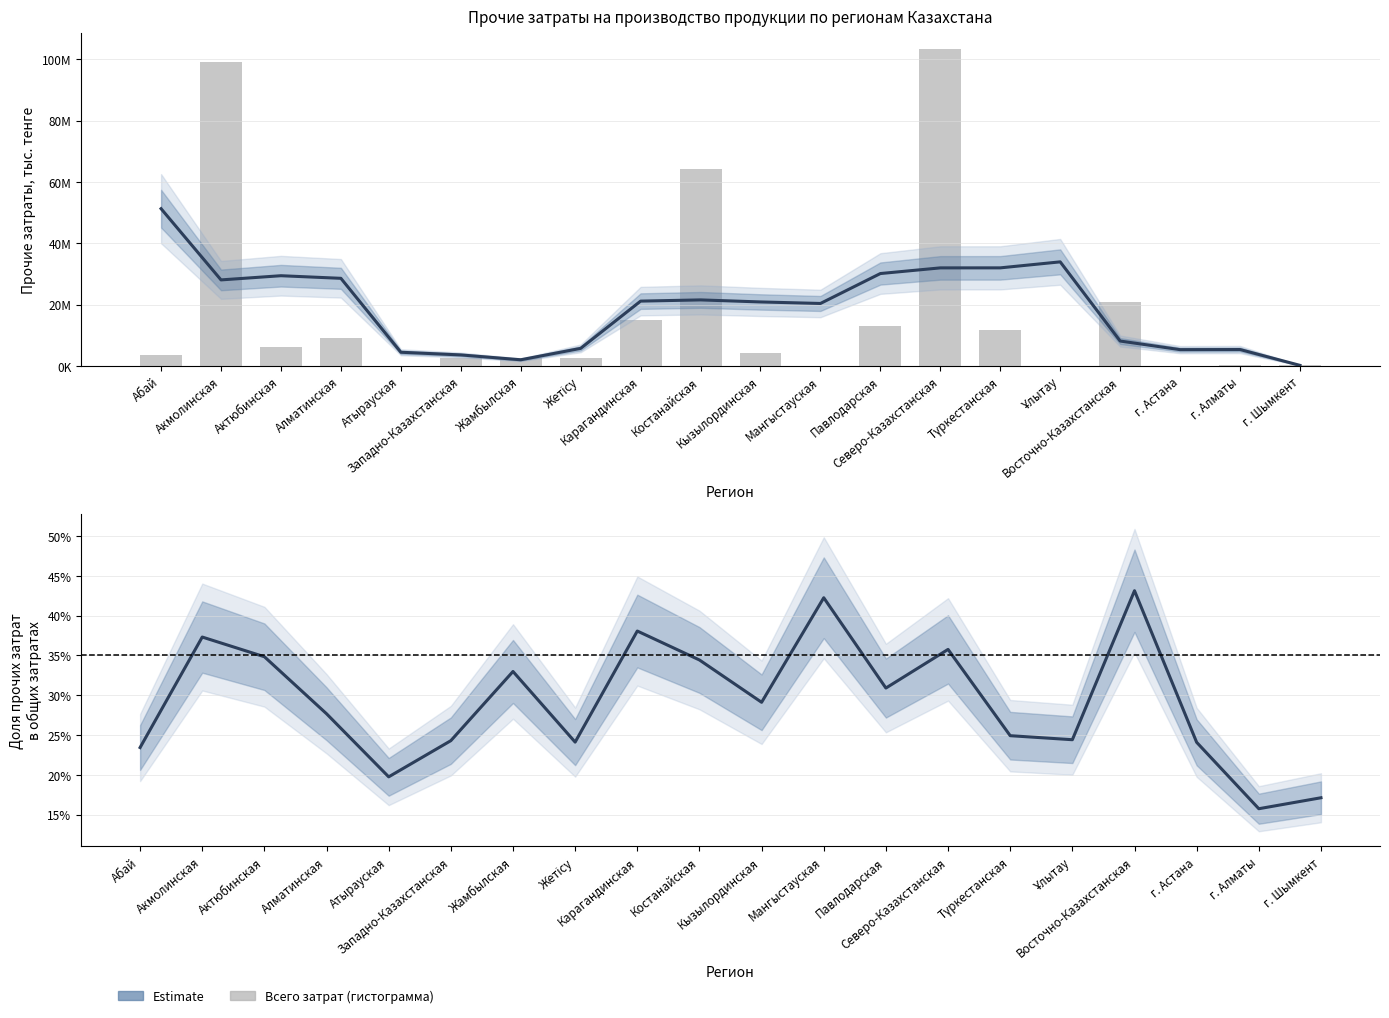

List the labels in order of Доля прочих затрат value, largest first.

Восточно-Казахстанская, Мангыстауская, Карагандинская, Акмолинская, Северо-Казахстанская, Актюбинская, Костанайская, Жамбылская, Павлодарская, Кызылординская, Алматинская, Түркестанская, Ұлытау, Западно-Казахстанская, Жетісу, г. Астана, Абай, Атырауская, г. Шымкент, г. Алматы